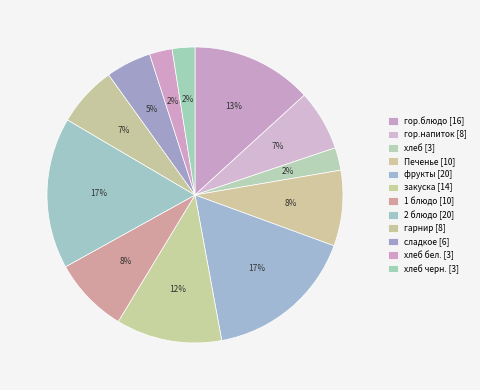

How many slices are in this pie chart?

12